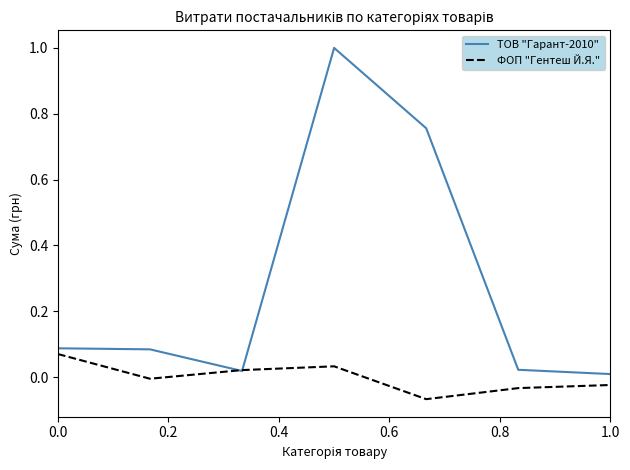

Which series has the largest total across all categories?

ТОВ "Гарант-2010"